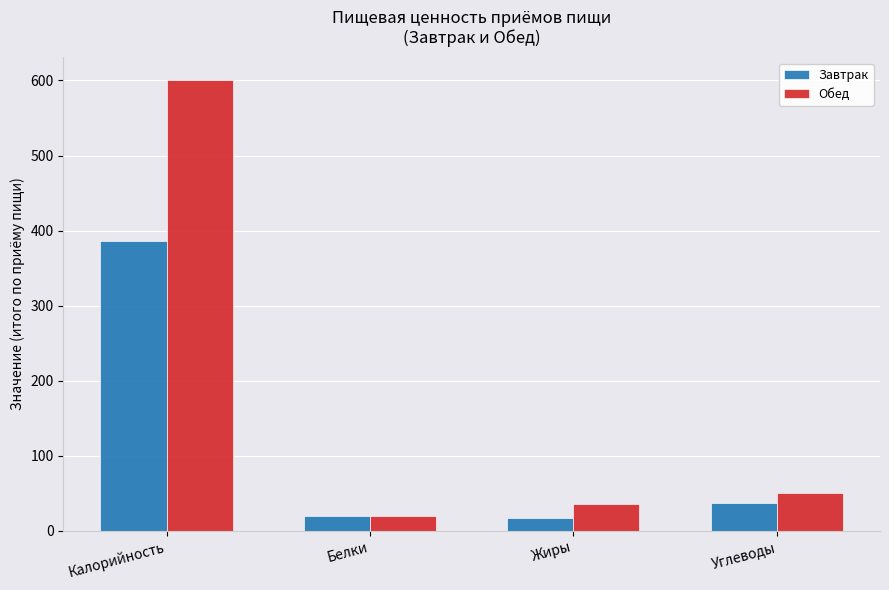

Count the number of categories in the chart.

4